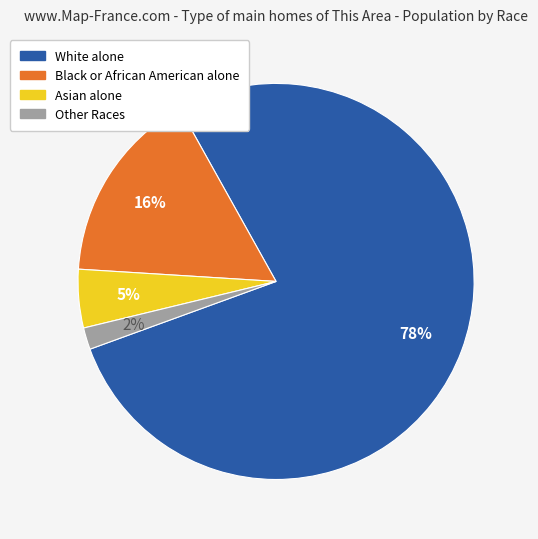

Combined, do Black or African American alone and Asian alone account for over 50%?

No